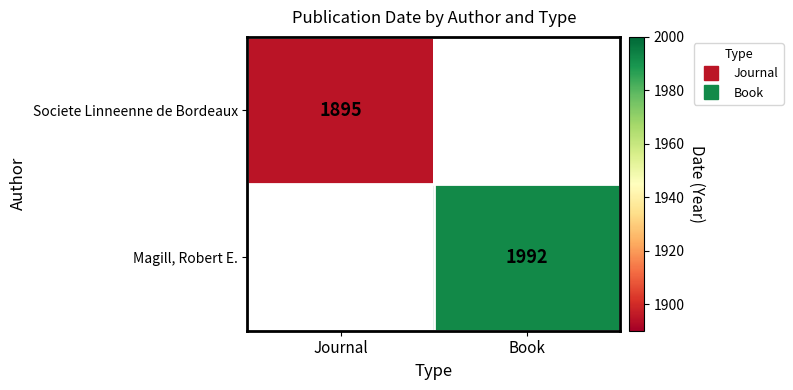

How many series are shown in this chart?

2